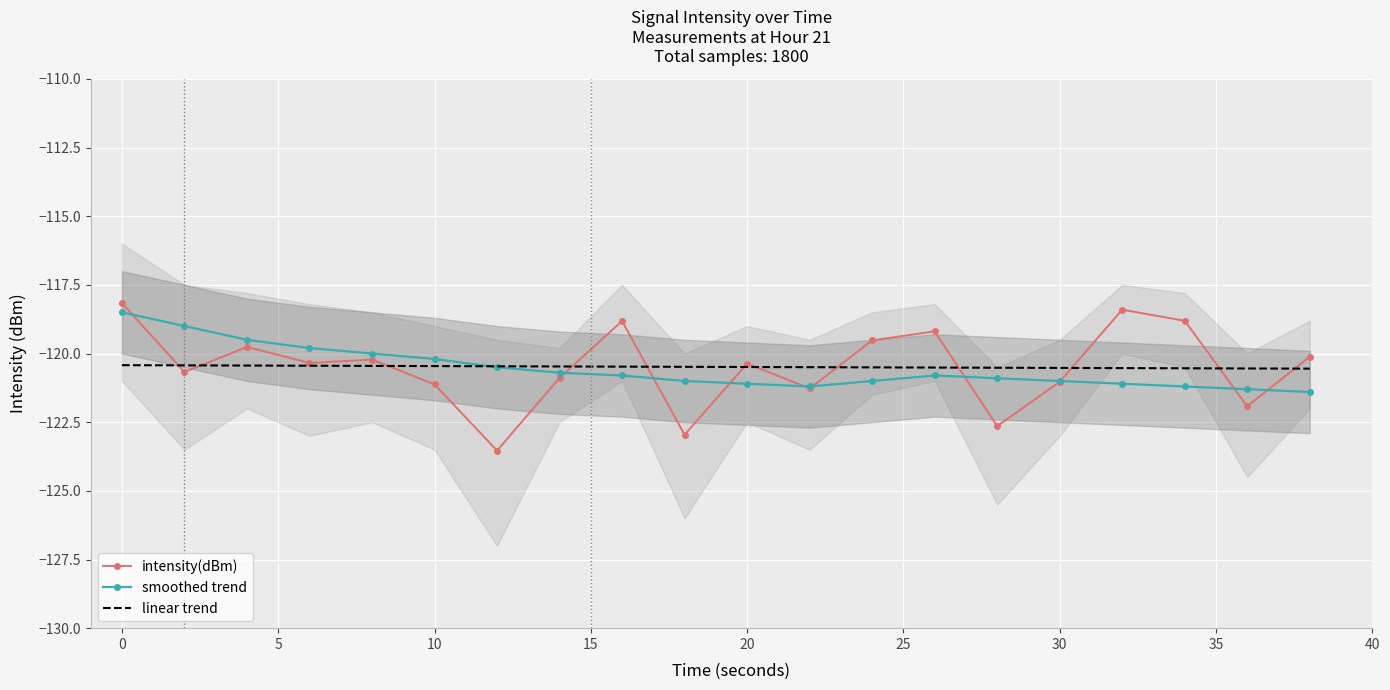

True or false: linear trend has a value of -120.5 at 20.

True